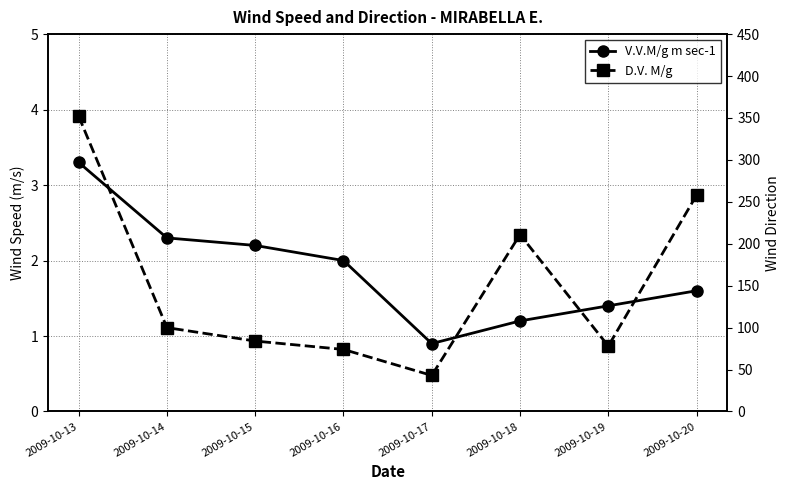

What is the spread (max minus min) of values at 2009-10-19?

76.6